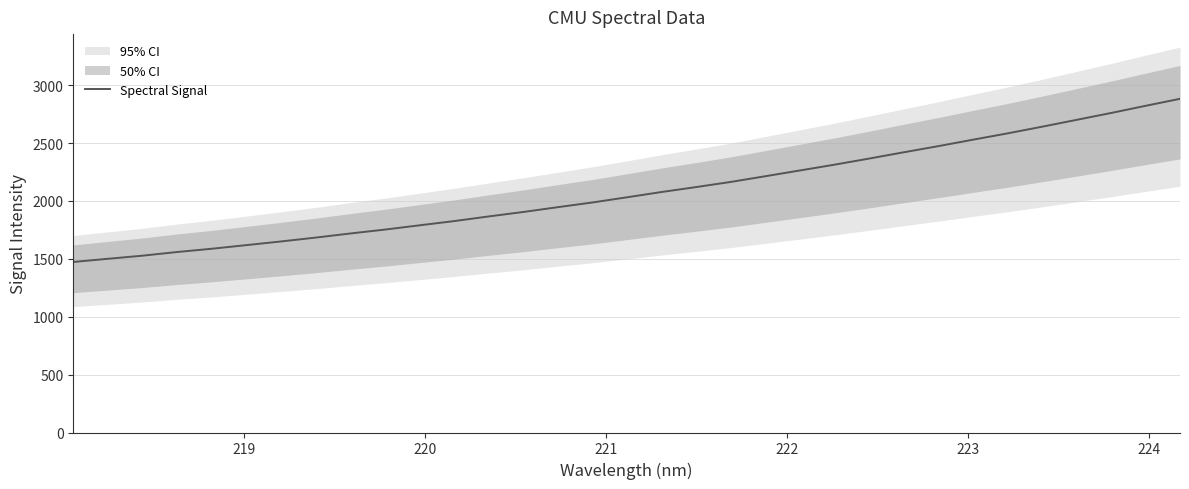

What is the lowest value of the Spectral Signal series?

1472.9